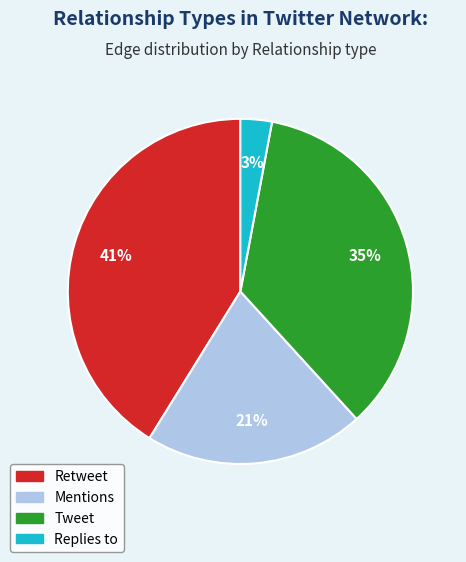

To the nearest percent, what portion does Retweet represent?

41%